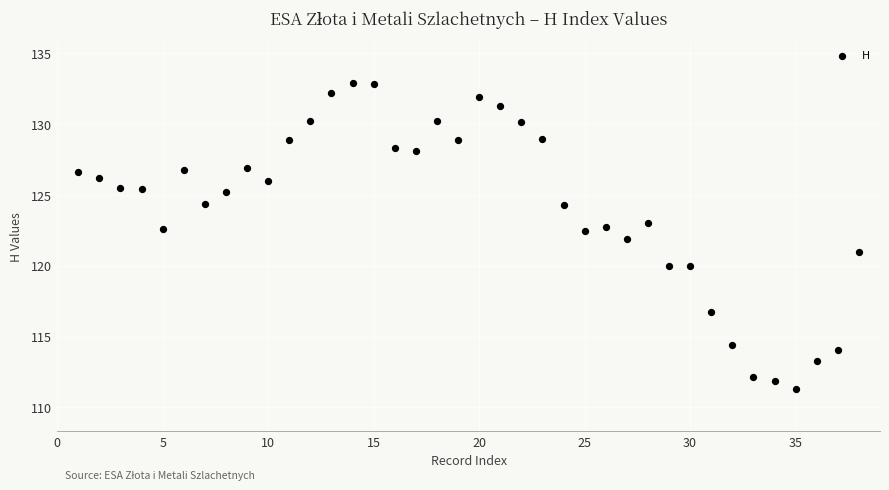

What is the range of Y values (max minus min)?

21.6